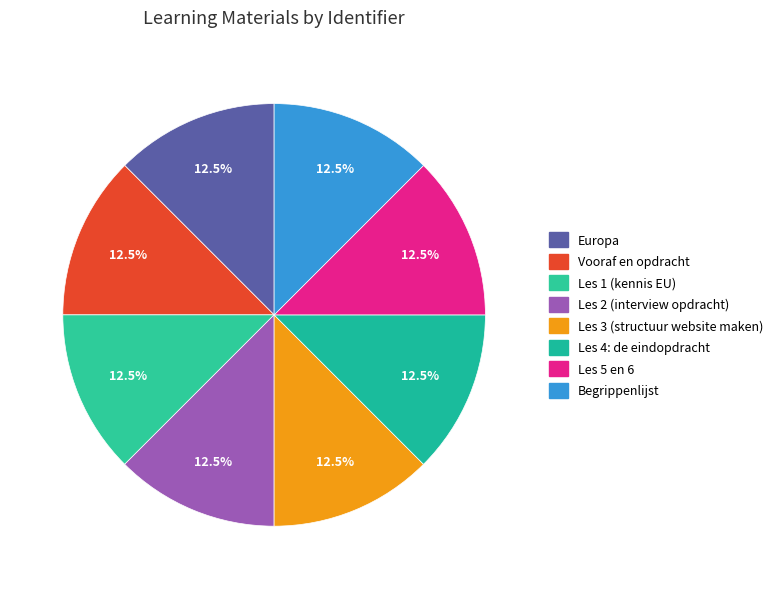

Is there a majority slice in this chart?

No